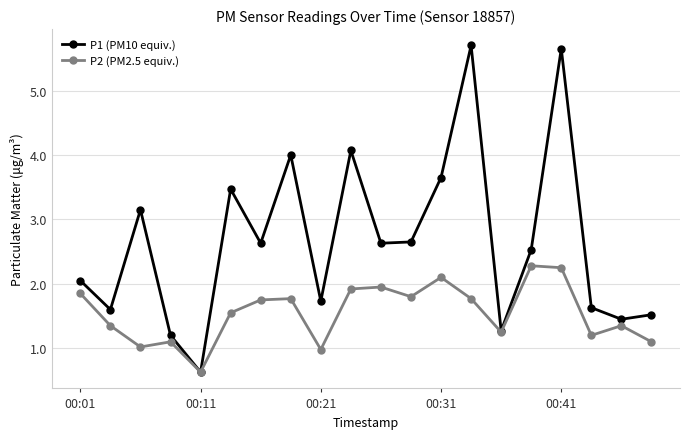

Which series has the largest total across all categories?

P1 (PM10 equiv.)